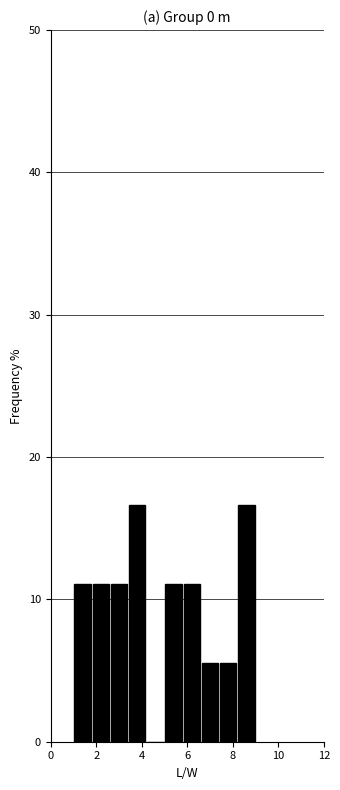

How tall is the bar that spans 1.0 to 1.8 on the x-axis? The values are not printed on the chart, so give them approximately, as read against the axis.

11